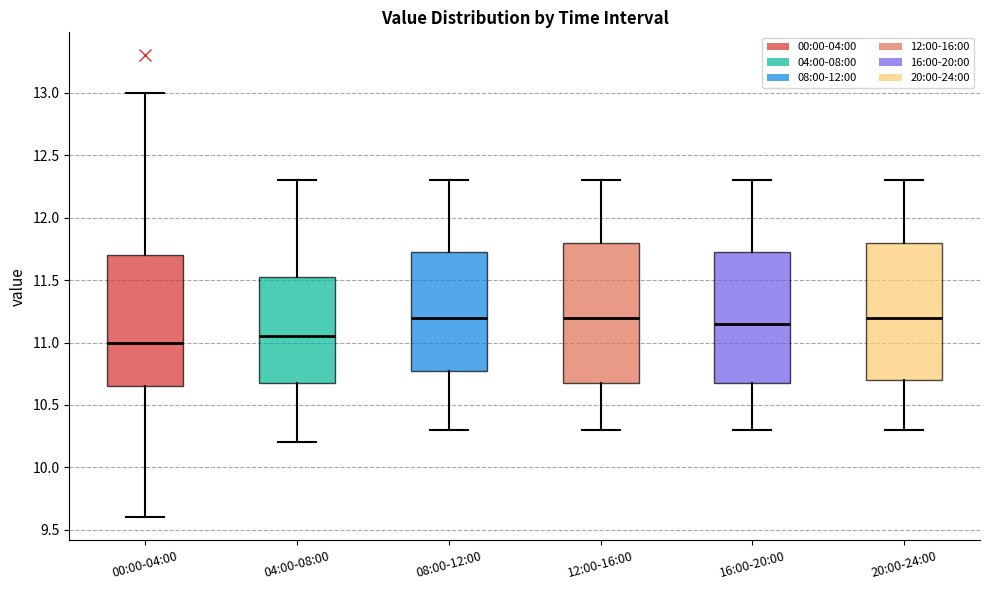

Where is the upper edge of the box for 08:00-12:00 on the y-axis? The values are not printed on the chart, so give them approximately, as read against the axis.

11.75